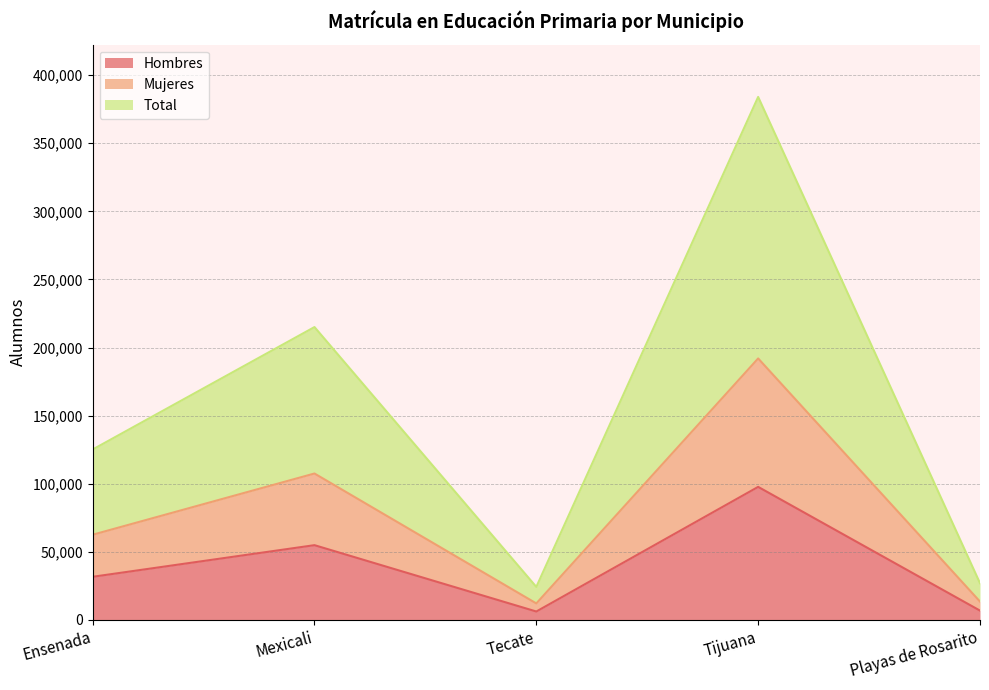

How many lines are shown in the chart?

3